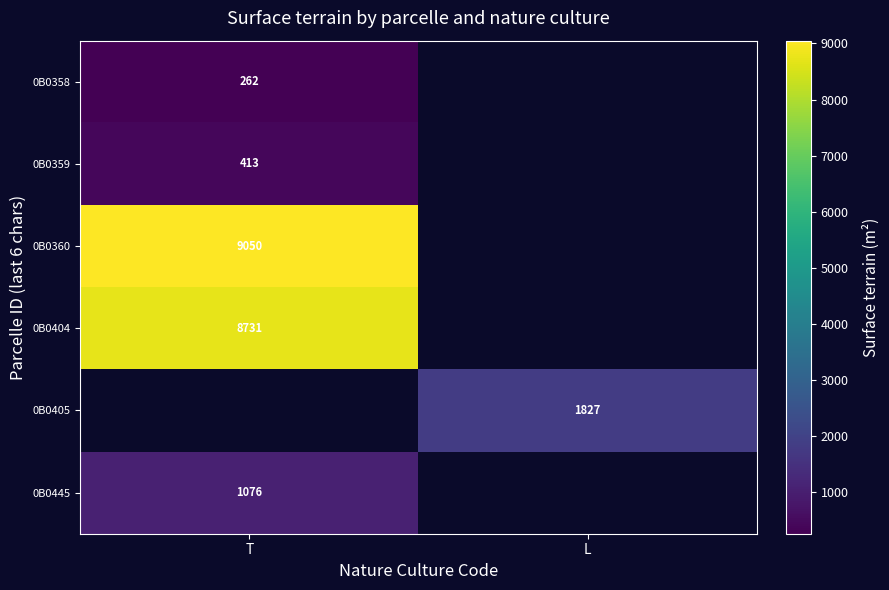

What is the greatest value displayed?

9050.0